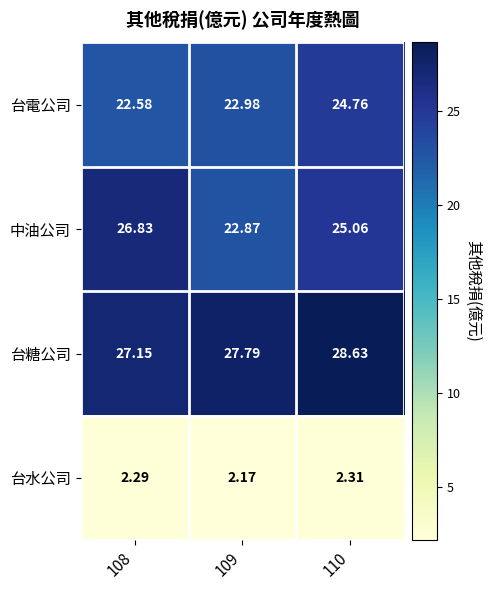

Which series has the largest total across all categories?

台糖公司